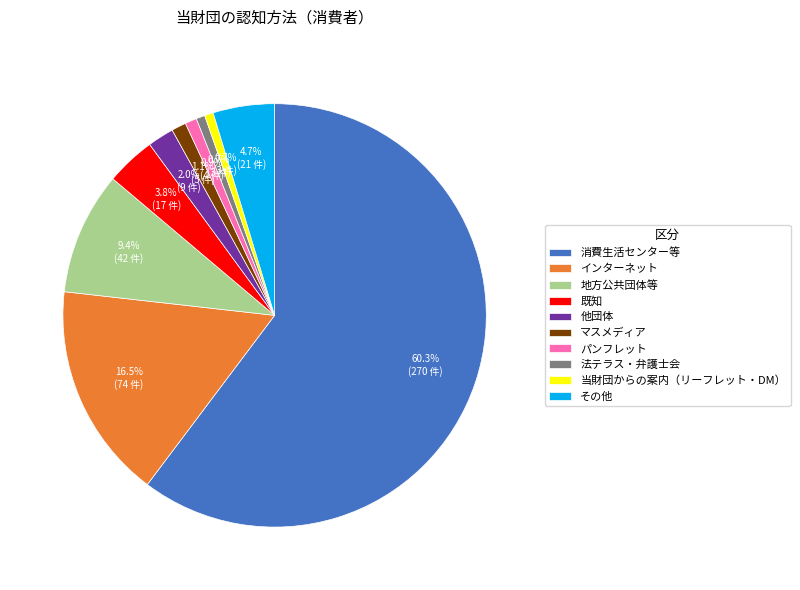

Which category has the biggest portion of the pie?

消費生活センター等